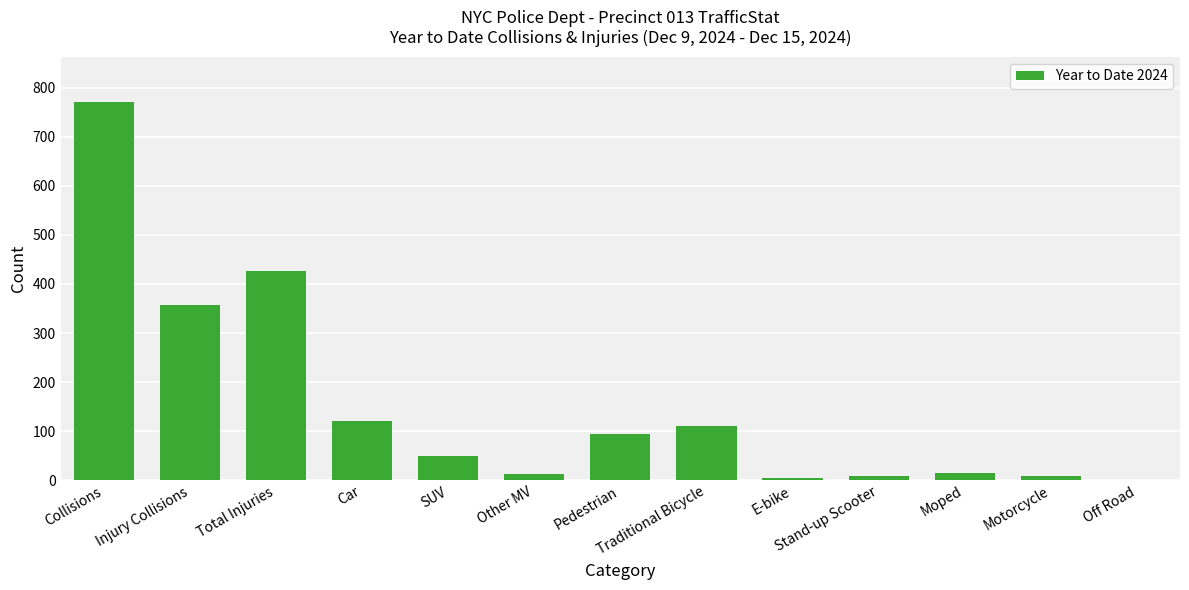

At which label is the value closest to 386?

Injury Collisions